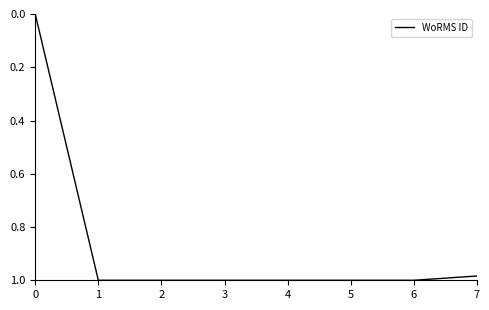

What is the change in value from 0 to 6?

+1.0